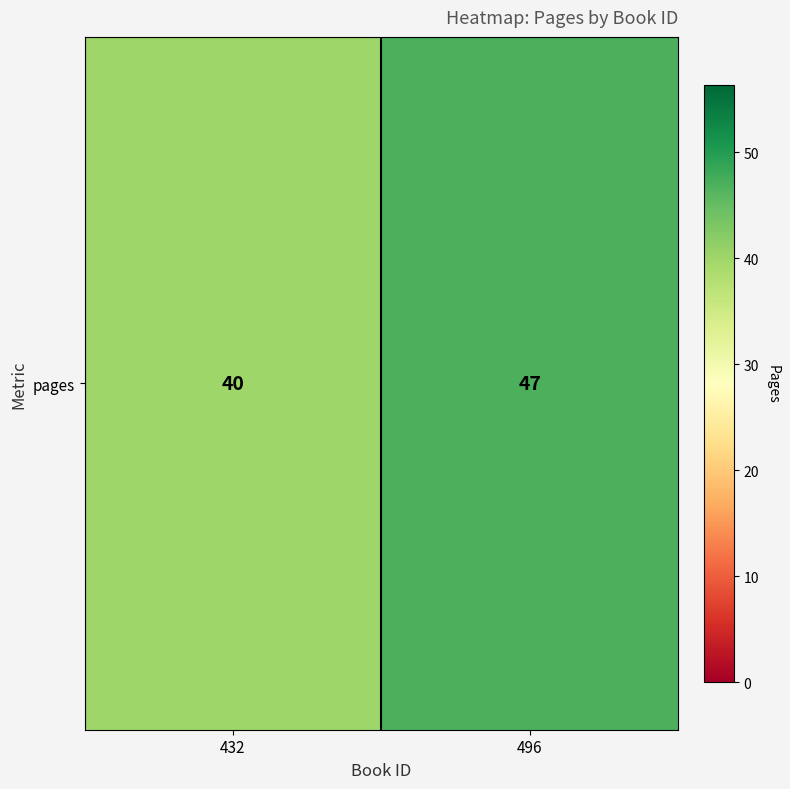

What is the smallest value displayed?

40